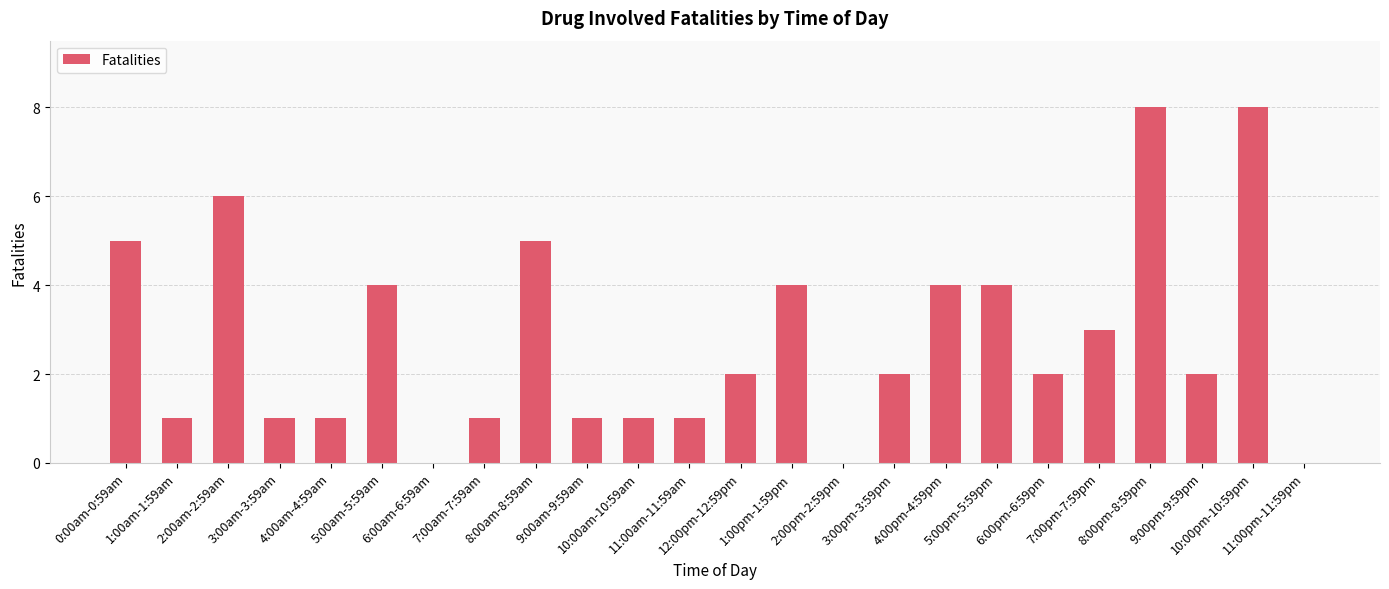

True or false: the data shows 0 at 1:00am-1:59am.

False